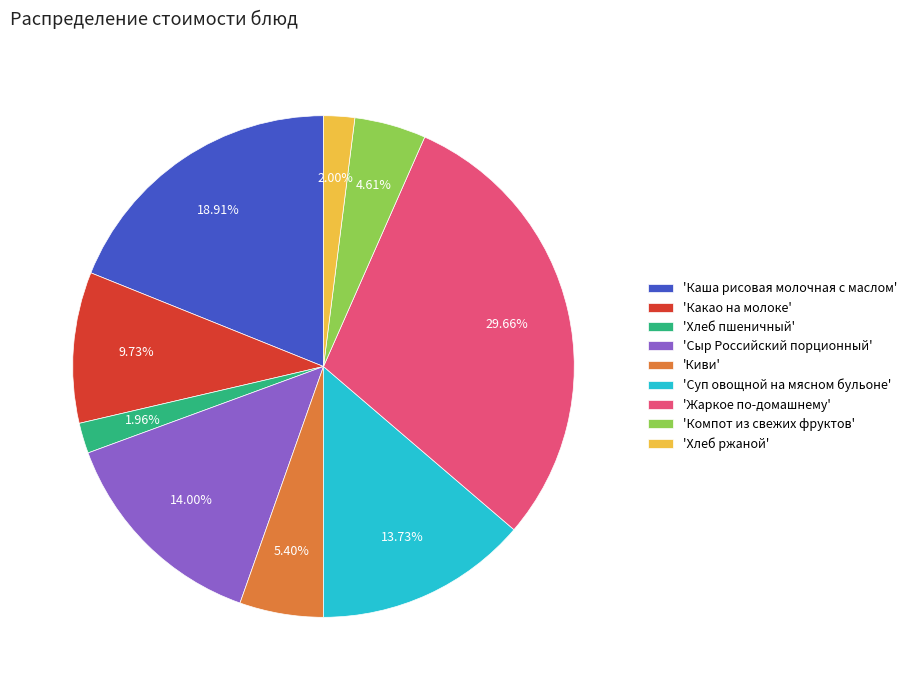

Do 'Компот из свежих фруктов' and 'Киви' together represent more than half of the pie?

No